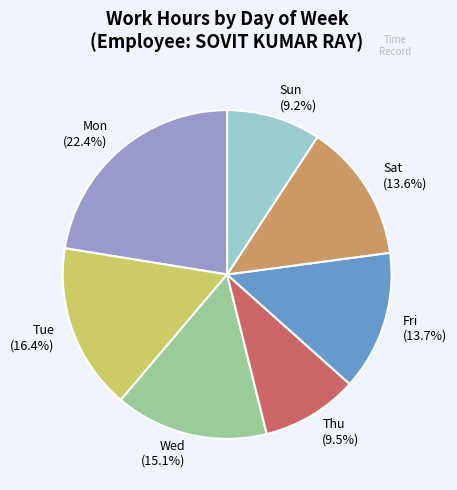

Does Sat account for over 50% of the chart?

No